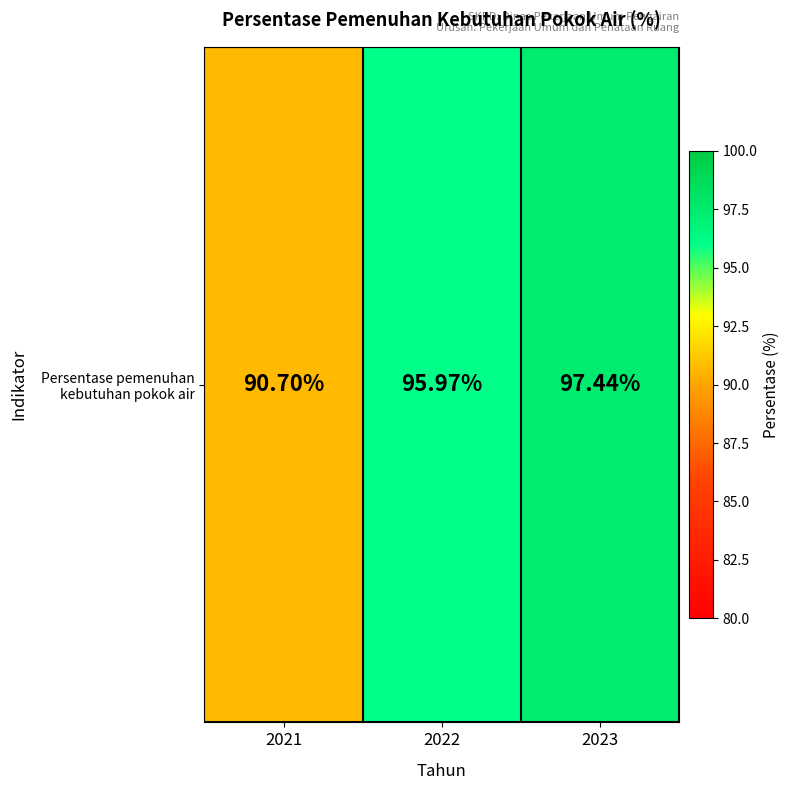

What is the ratio of the value at 2021 to the value at 2022?

0.9